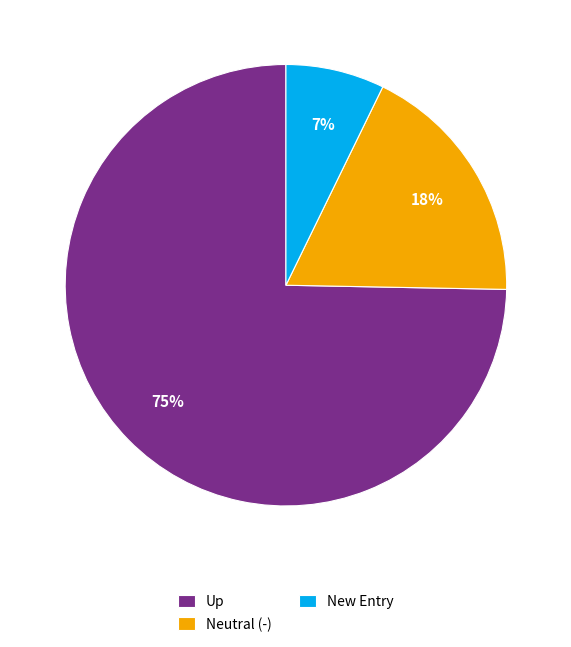

Which category has the smallest portion of the pie?

New Entry